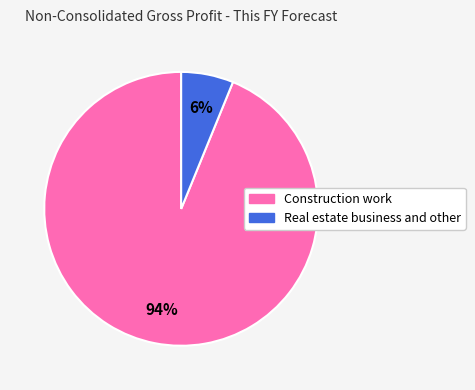

Approximately how many times larger is the value at Real estate business and other compared to Construction work?

0.1